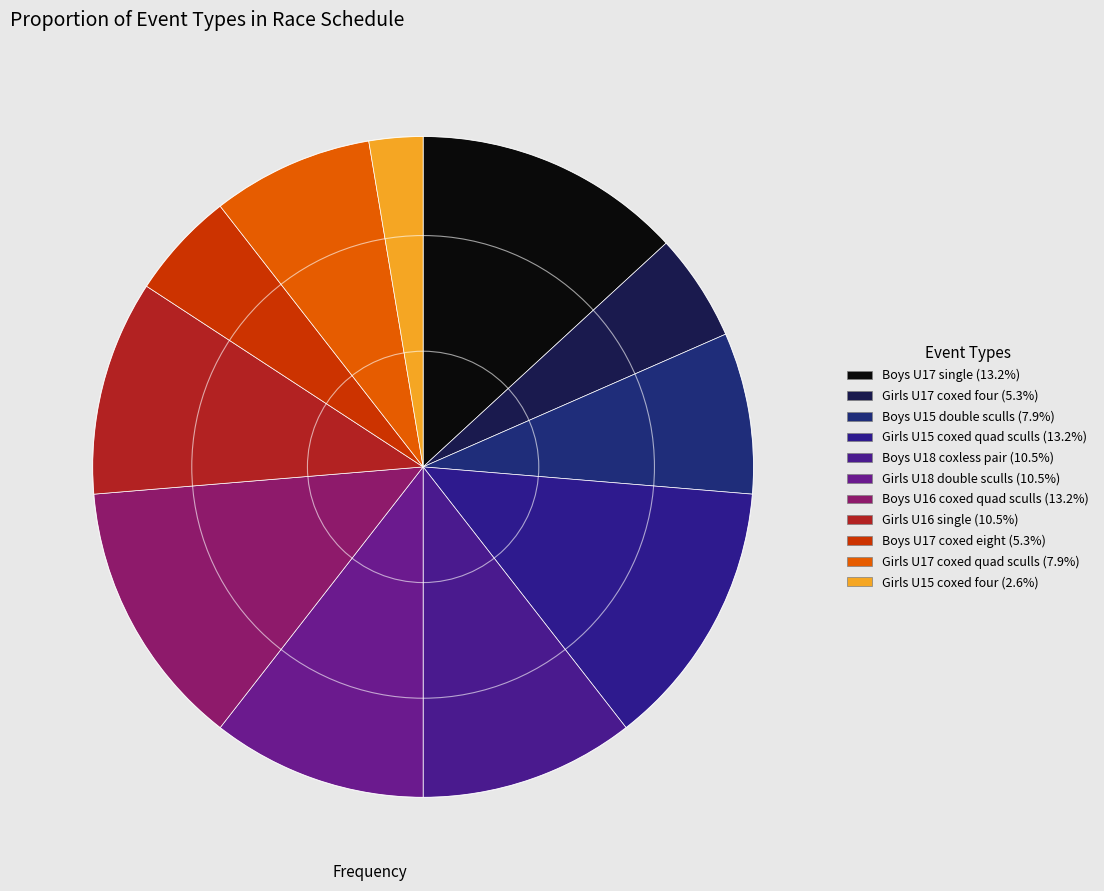

Approximately how many times larger is the value at Girls U17 coxed four compared to Boys U17 single?

0.4